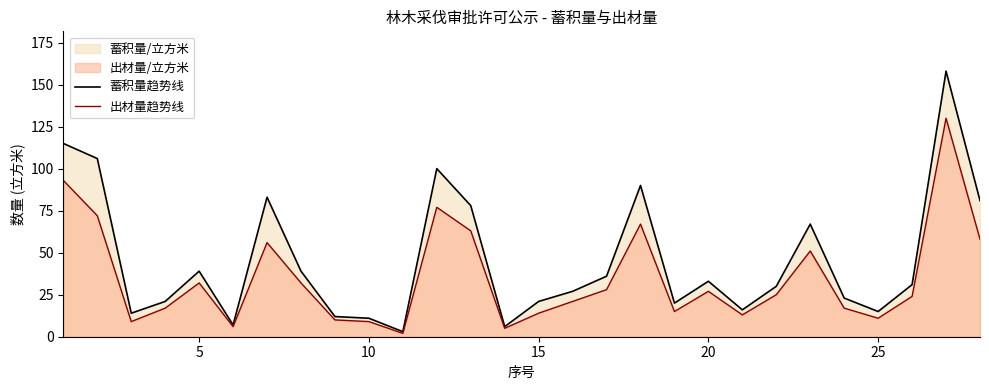

Reading right to left, list all the values displayed in this chart.

蓄积量趋势线: 81	158	31	15	23	67	30	16	33	20	90	36	27	21	6	78	100	3	11	12	39	83	7	39	21	14	106	115
出材量趋势线: 58	130	24	11	17	51	25	13	27	15	67	28	21	14	5	63	77	2	9	10	32	56	6	32	17	9	72	93